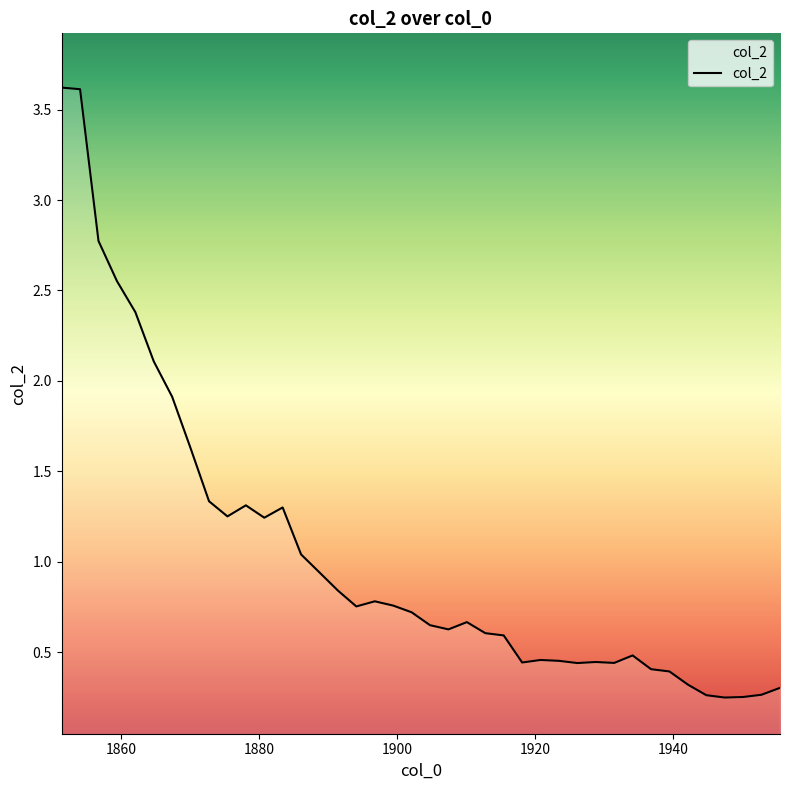

What is the difference between the values at 1859.44 and 1912.83?

1.9